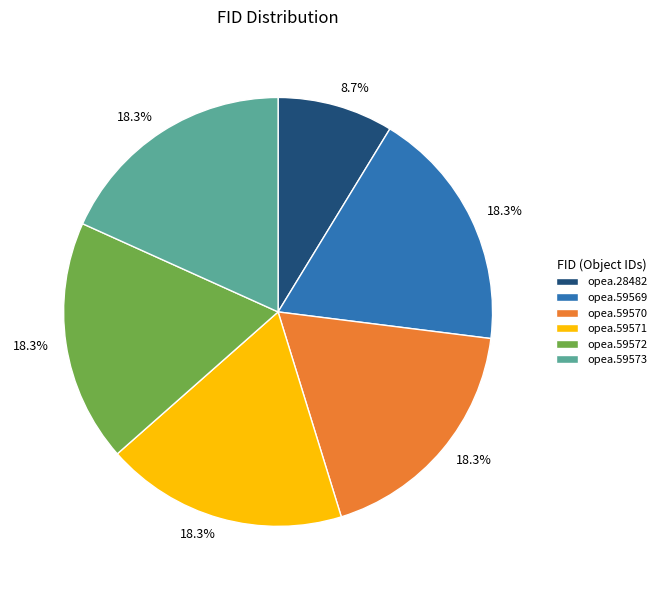

Is the sum of opea.59571 and opea.59573 greater than half?

No